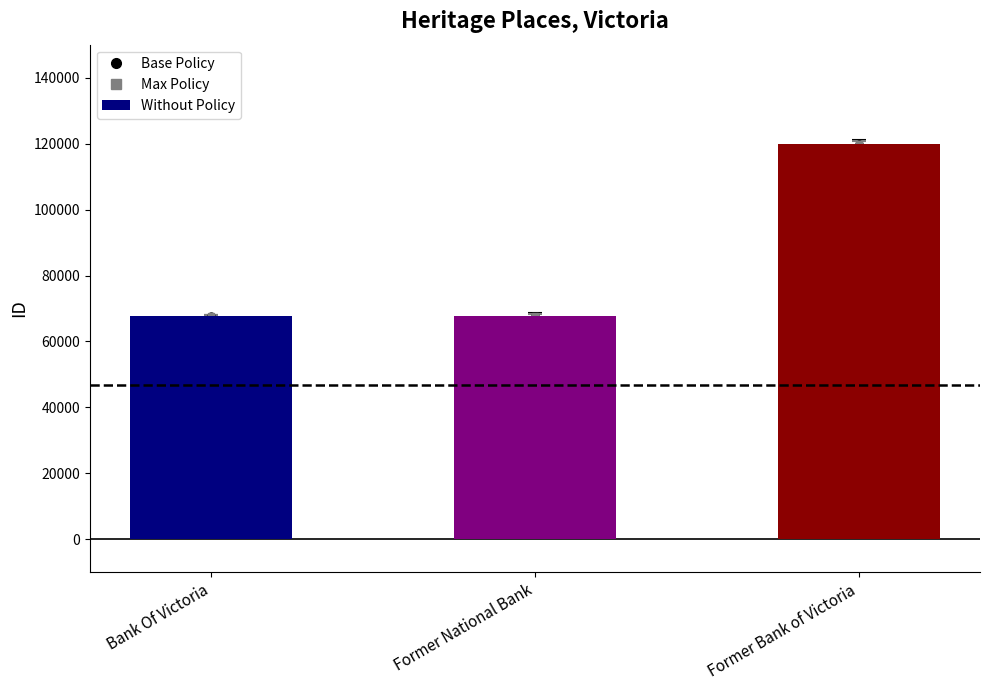

What is the label of the 1st bar from the right?

Former Bank of Victoria